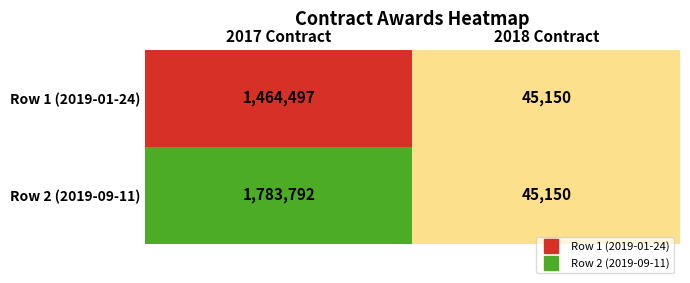

List the series in order of their peak value, lowest first.

Row 1 (2019-01-24), Row 2 (2019-09-11)